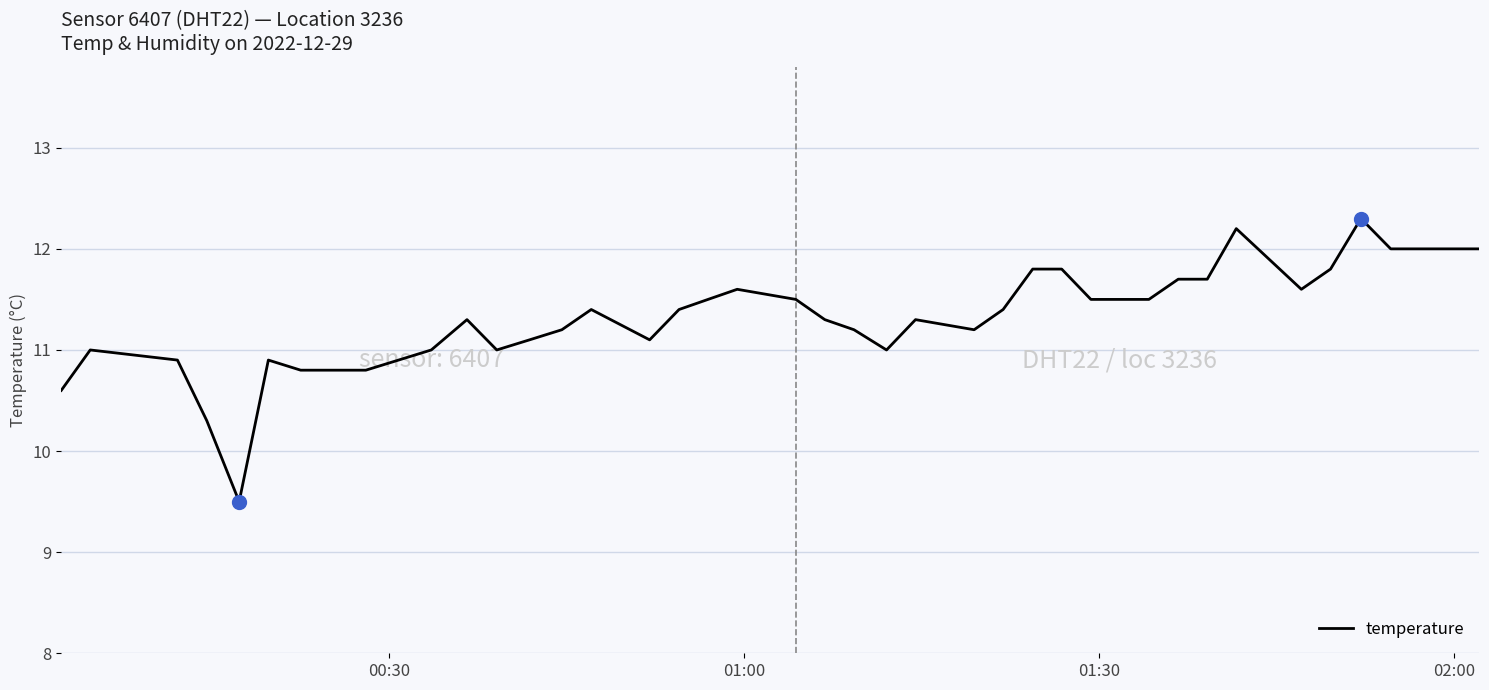

What is the maximum value shown in the chart?

12.3